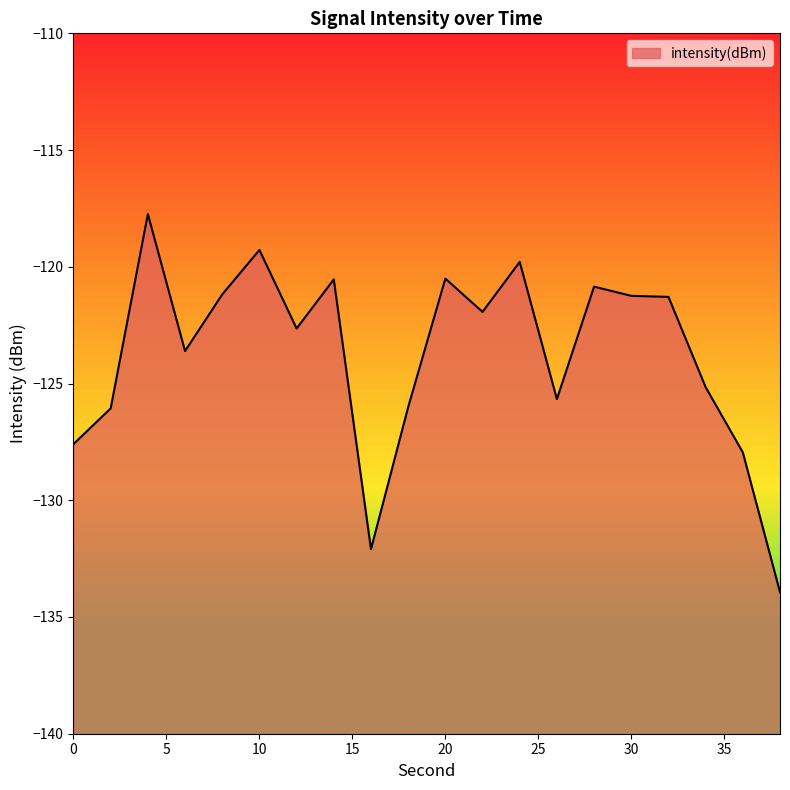

Rank the categories by value from lowest to highest.

38, 16, 36, 0, 2, 18, 26, 34, 6, 12, 22, 32, 30, 8, 28, 14, 20, 24, 10, 4